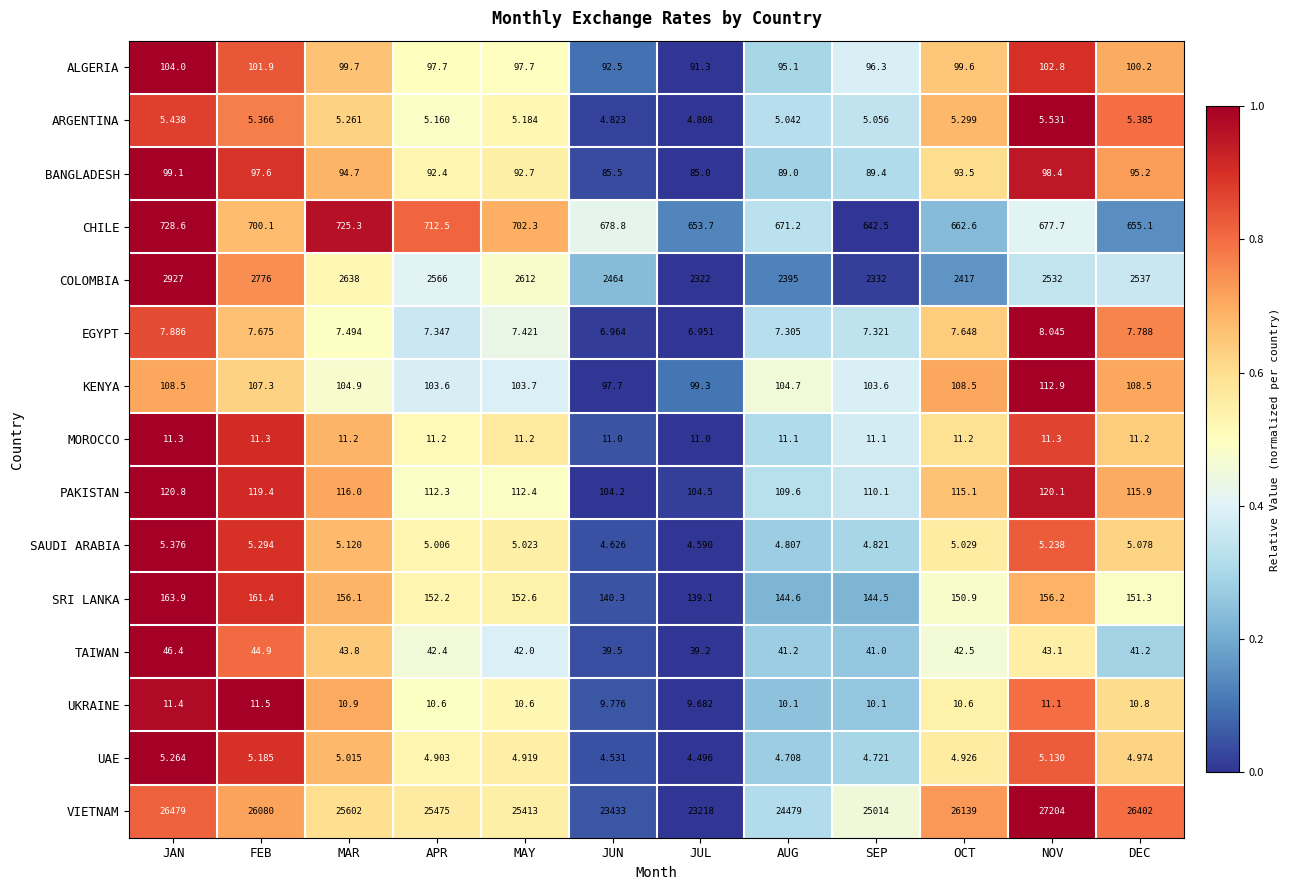

At which label does TAIWAN reach its peak?

JAN